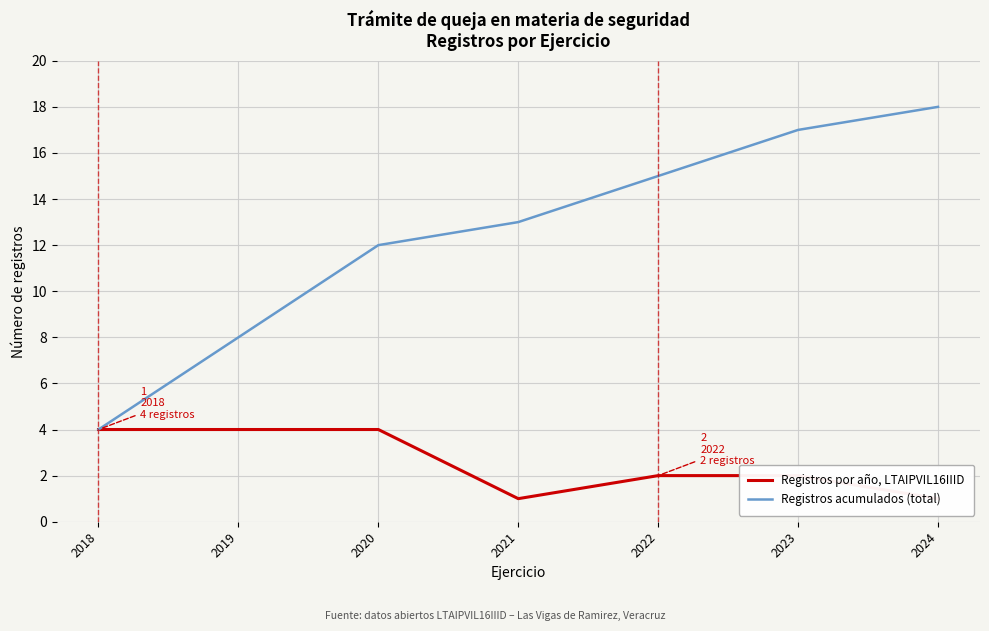

What is the difference between the Registros acumulados (total) values at 2022 and 2019?

7